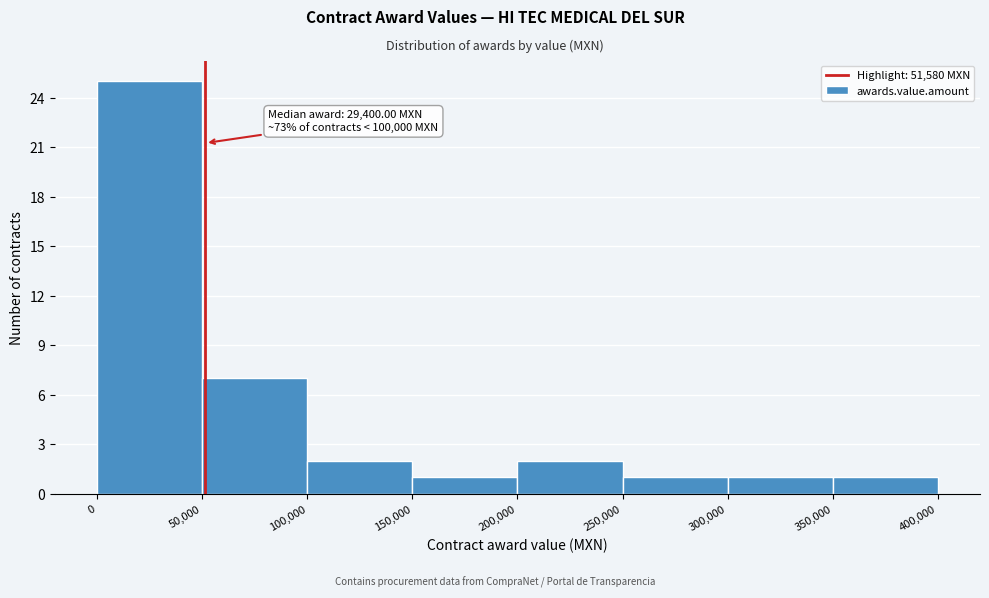

Over which range of the x-axis is the bar tallest?

0 to 50,000